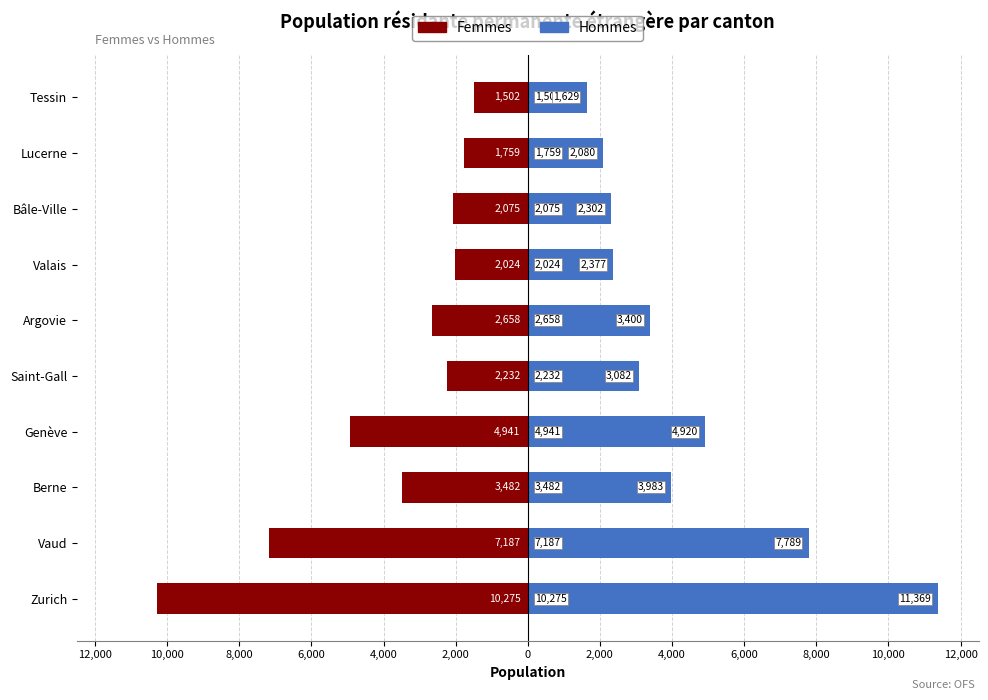

Reading right to left, what are all the values shown in this chart?

Femmes: -1502	-1759	-2075	-2024	-2658	-2232	-4941	-3482	-7187	-10275
Hommes: 1629	2080	2302	2377	3400	3082	4920	3983	7789	11369